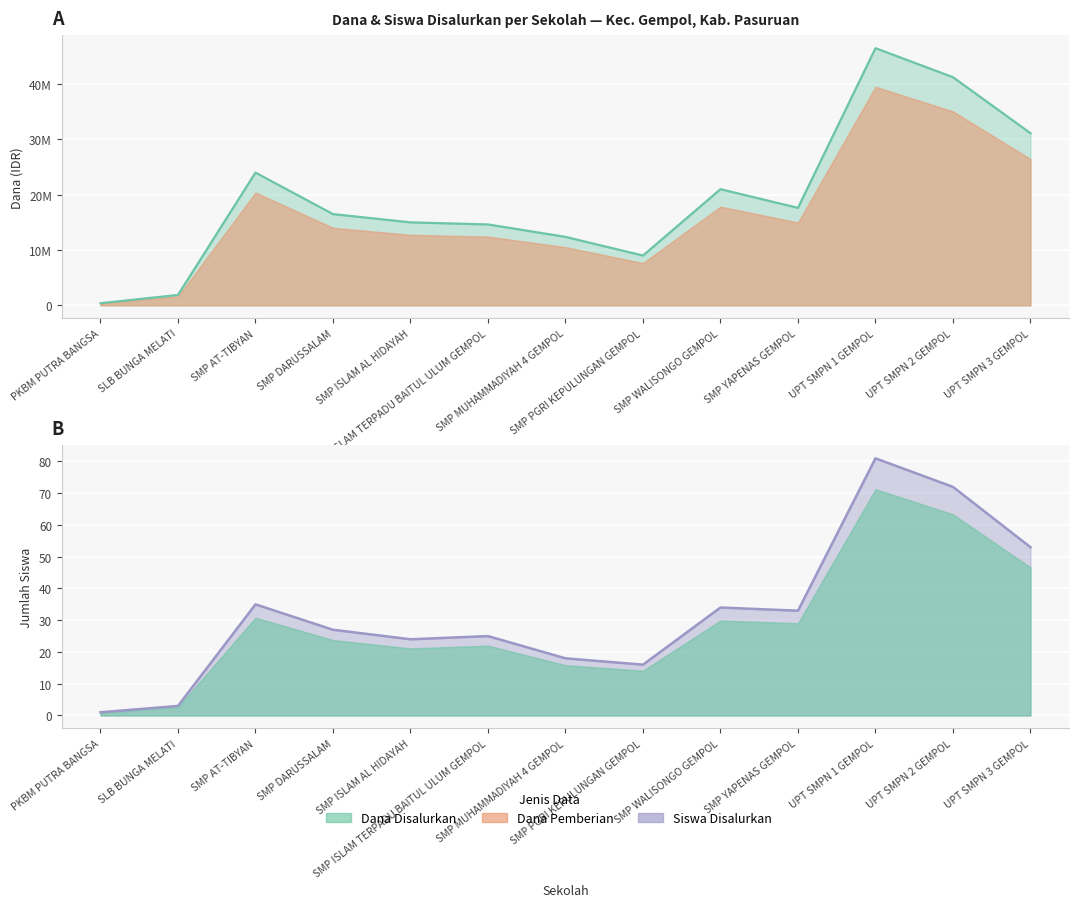

True or false: Siswa line has more than 1 points higher than both neighbors.

True